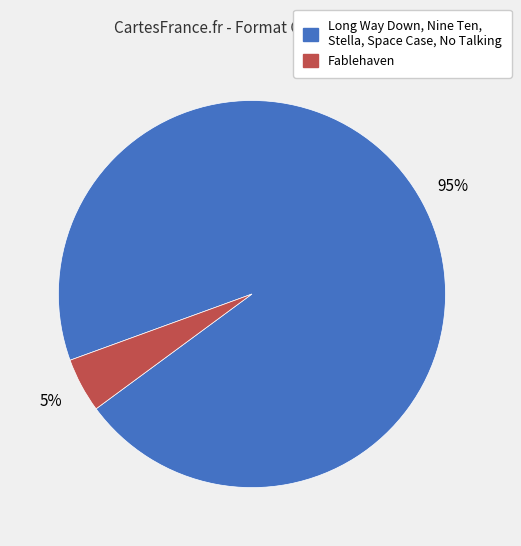

To the nearest percent, what is the average slice percentage?

50%